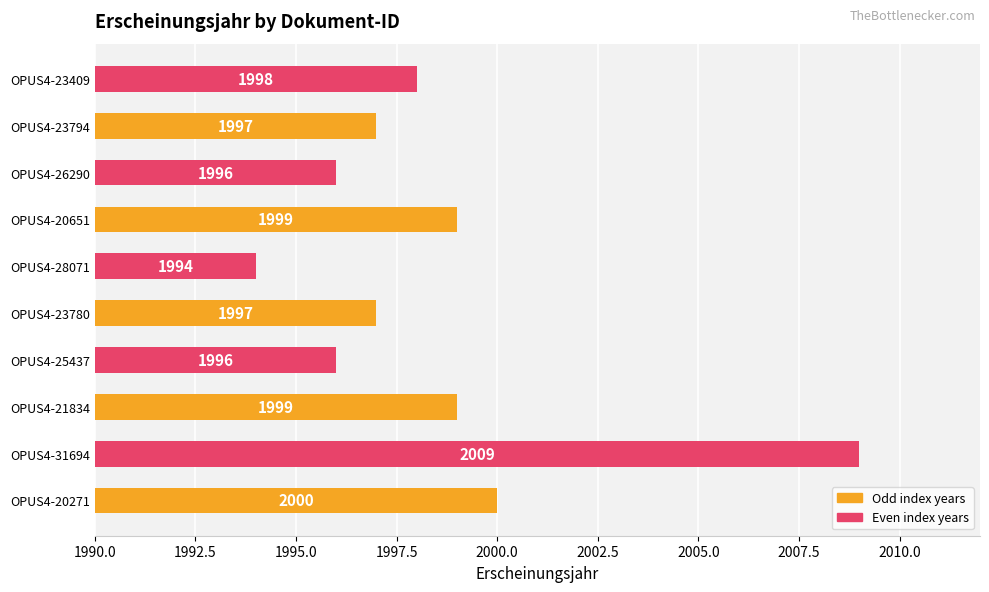

Reading bottom to top, what are all the values shown in this chart?

2000	2009	1999	1996	1997	1994	1999	1996	1997	1998